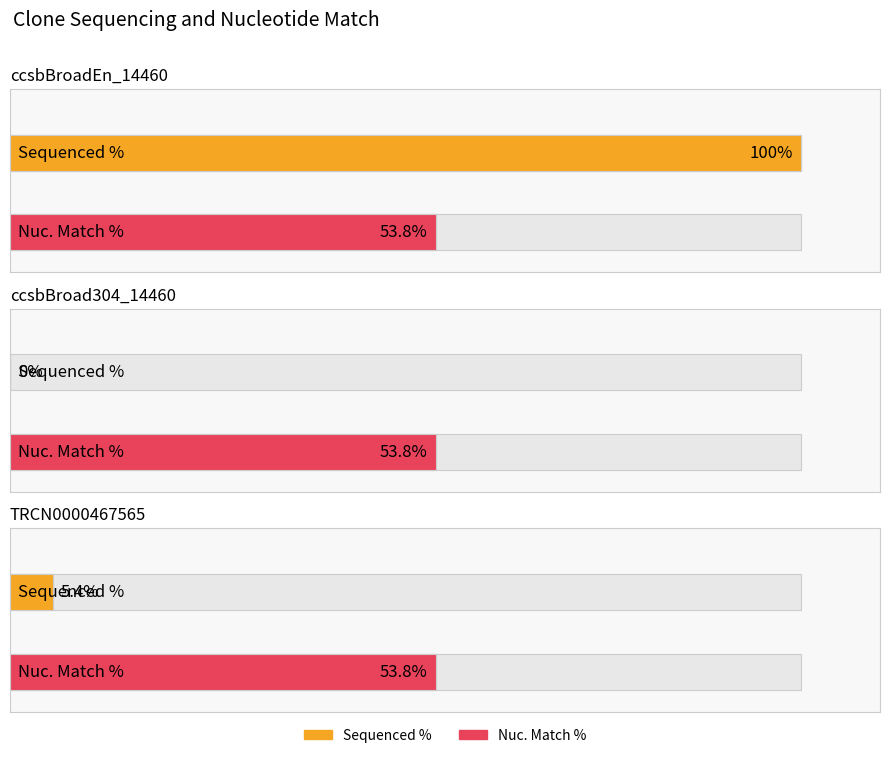

At how many categories does at least one series exceed 3?

3